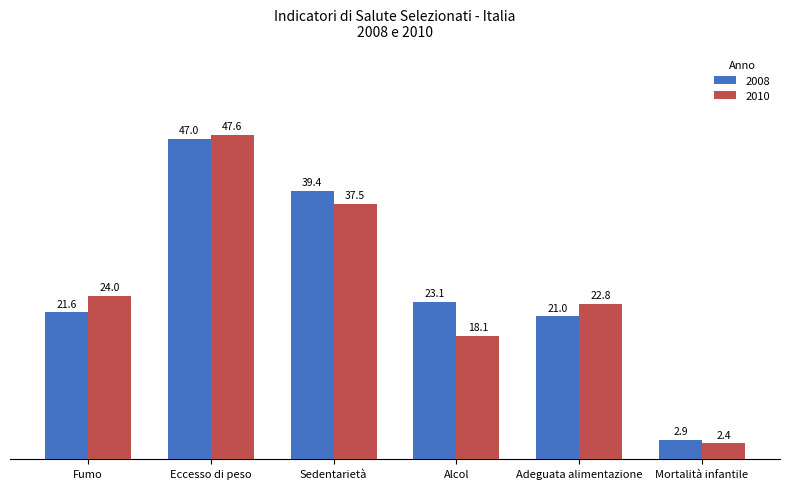

Between Eccesso di peso and Mortalità infantile, which series saw the biggest shift?

2010